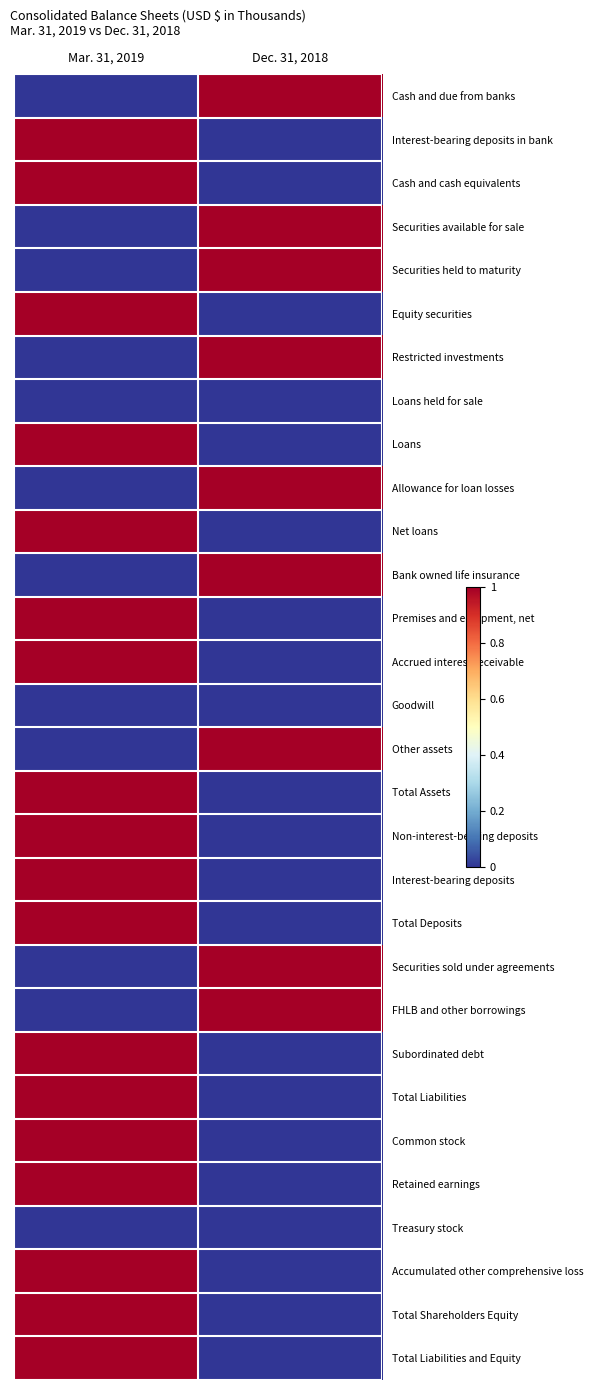

Reading left to right, transcribe all the data shown in this chart.

Cash and due from banks: Mar. 31, 2019=0	Dec. 31, 2018=1
Interest-bearing deposits in bank: Mar. 31, 2019=1	Dec. 31, 2018=0
Cash and cash equivalents: Mar. 31, 2019=1	Dec. 31, 2018=0
Securities available for sale: Mar. 31, 2019=0	Dec. 31, 2018=1
Securities held to maturity: Mar. 31, 2019=0	Dec. 31, 2018=1
Equity securities: Mar. 31, 2019=1	Dec. 31, 2018=0
Restricted investments: Mar. 31, 2019=0	Dec. 31, 2018=1
Loans held for sale: Mar. 31, 2019=0	Dec. 31, 2018=0
Loans: Mar. 31, 2019=1	Dec. 31, 2018=0
Allowance for loan losses: Mar. 31, 2019=0	Dec. 31, 2018=1
Net loans: Mar. 31, 2019=1	Dec. 31, 2018=0
Bank owned life insurance: Mar. 31, 2019=0	Dec. 31, 2018=1
Premises and equipment, net: Mar. 31, 2019=1	Dec. 31, 2018=0
Accrued interest receivable: Mar. 31, 2019=1	Dec. 31, 2018=0
Goodwill: Mar. 31, 2019=0	Dec. 31, 2018=0
Other assets: Mar. 31, 2019=0	Dec. 31, 2018=1
Total Assets: Mar. 31, 2019=1	Dec. 31, 2018=0
Non-interest-bearing deposits: Mar. 31, 2019=1	Dec. 31, 2018=0
Interest-bearing deposits: Mar. 31, 2019=1	Dec. 31, 2018=0
Total Deposits: Mar. 31, 2019=1	Dec. 31, 2018=0
Securities sold under agreements: Mar. 31, 2019=0	Dec. 31, 2018=1
FHLB and other borrowings: Mar. 31, 2019=0	Dec. 31, 2018=1
Subordinated debt: Mar. 31, 2019=1	Dec. 31, 2018=0
Total Liabilities: Mar. 31, 2019=1	Dec. 31, 2018=0
Common stock: Mar. 31, 2019=1	Dec. 31, 2018=0
Retained earnings: Mar. 31, 2019=1	Dec. 31, 2018=0
Treasury stock: Mar. 31, 2019=0	Dec. 31, 2018=0
Accumulated other comprehensive loss: Mar. 31, 2019=1	Dec. 31, 2018=0
Total Shareholders Equity: Mar. 31, 2019=1	Dec. 31, 2018=0
Total Liabilities and Equity: Mar. 31, 2019=1	Dec. 31, 2018=0